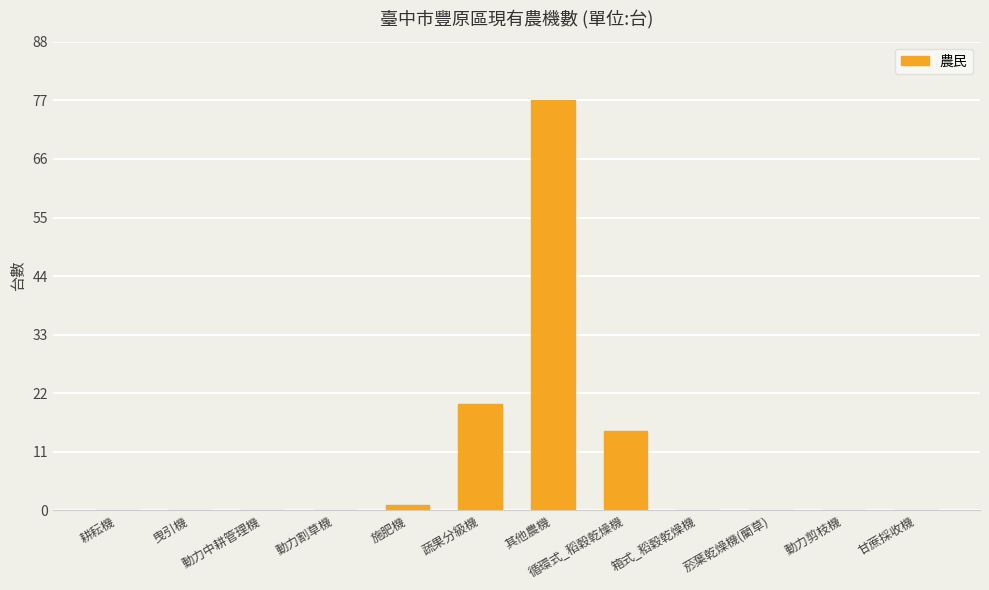

What is the change in value from 蔬果分級機 to 箱式_稻穀乾燥機?

-20